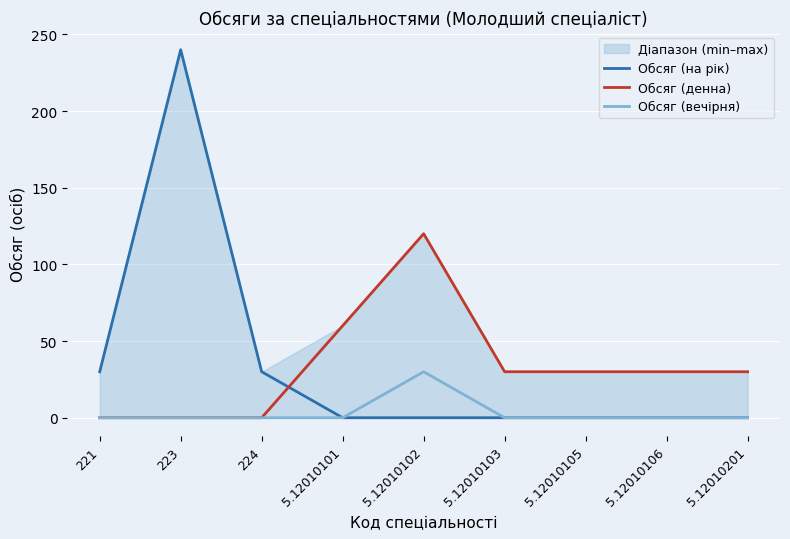

Is it true that Обсяг (денна) equals 120 at 5.12010102?

True